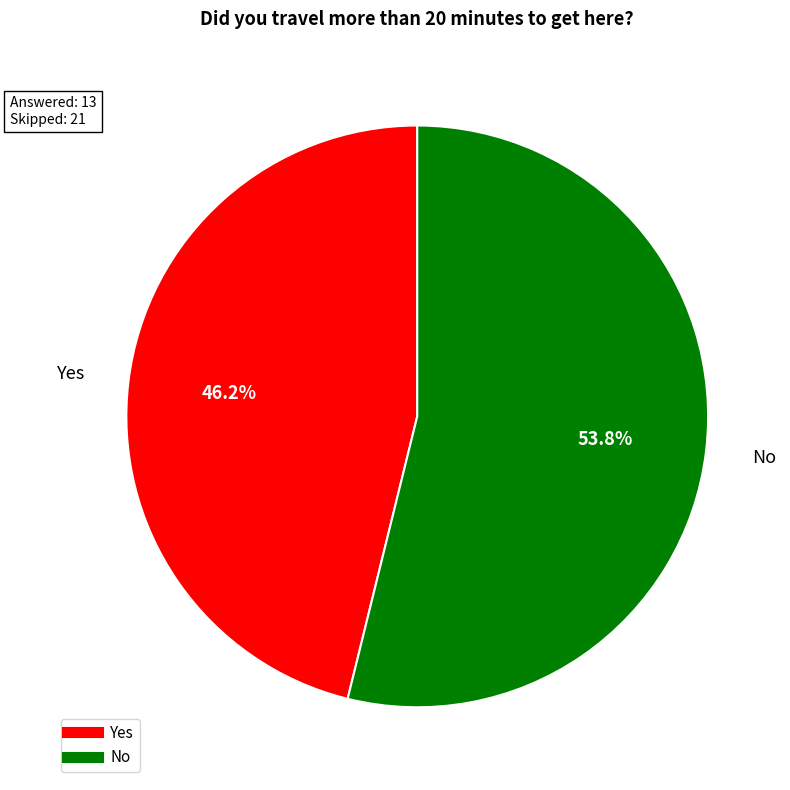

How many segments does this pie chart have?

2